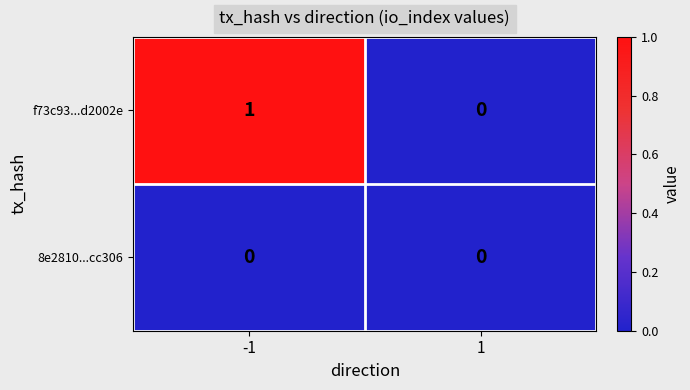

List the series in order of their overall mean, highest first.

f73c93...d2002e, 8e2810...cc306